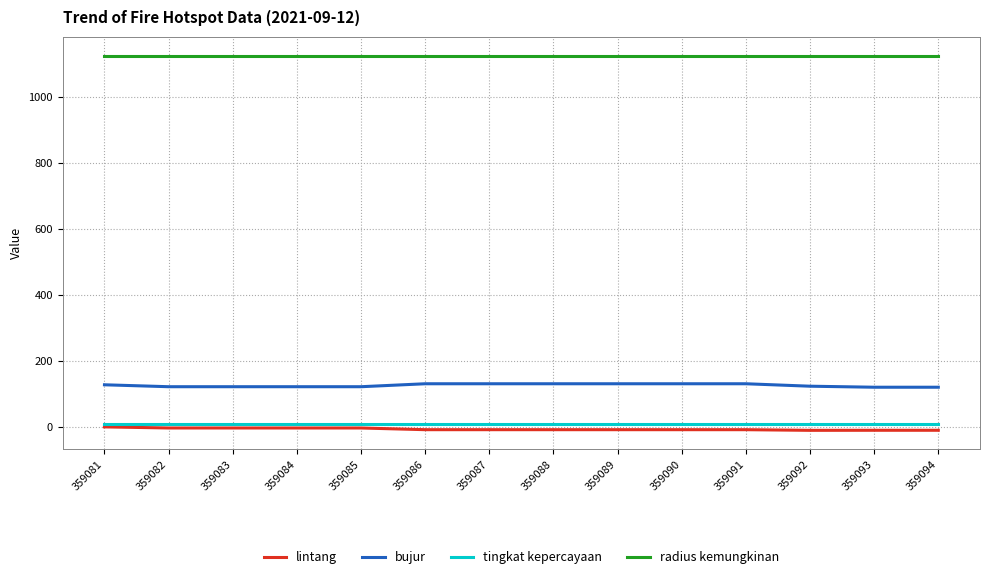

Is the value of tingkat kepercayaan at 359089 greater than the value of bujur at 359086?

No